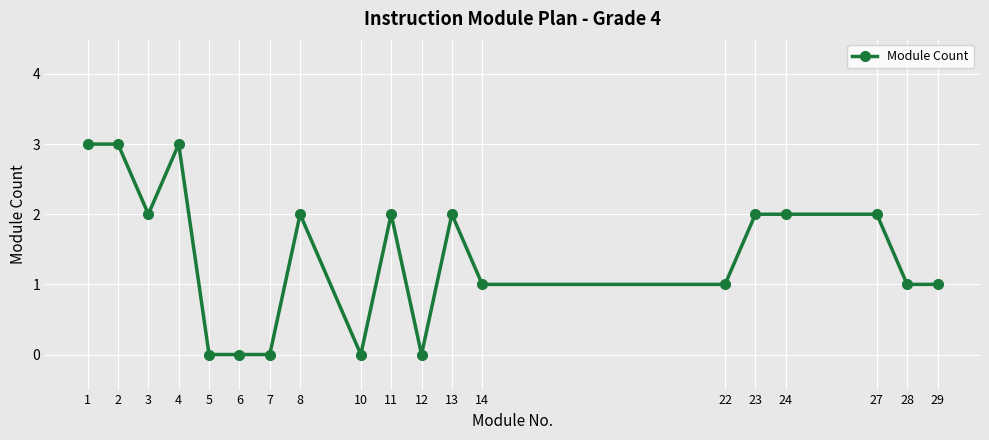

True or false: the data has more than 1 interior local peaks.

True